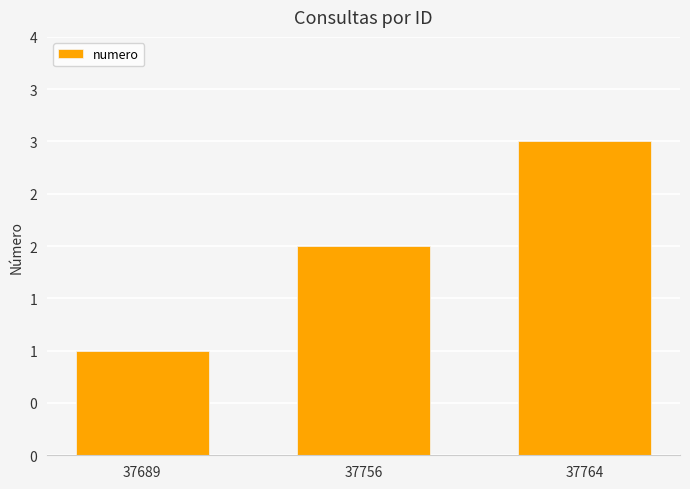

Reading left to right, what are all the values shown in this chart?

1	2	3